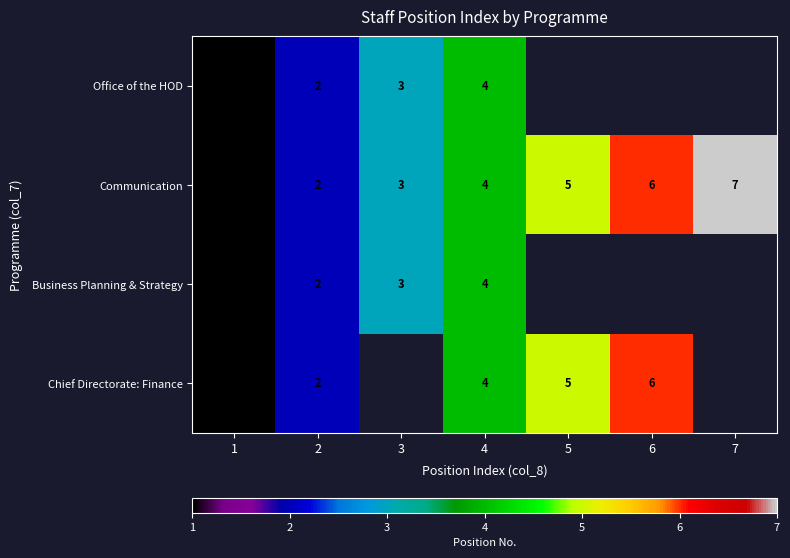

The value of Office of the HOD at 3 is 4. True or false?

False